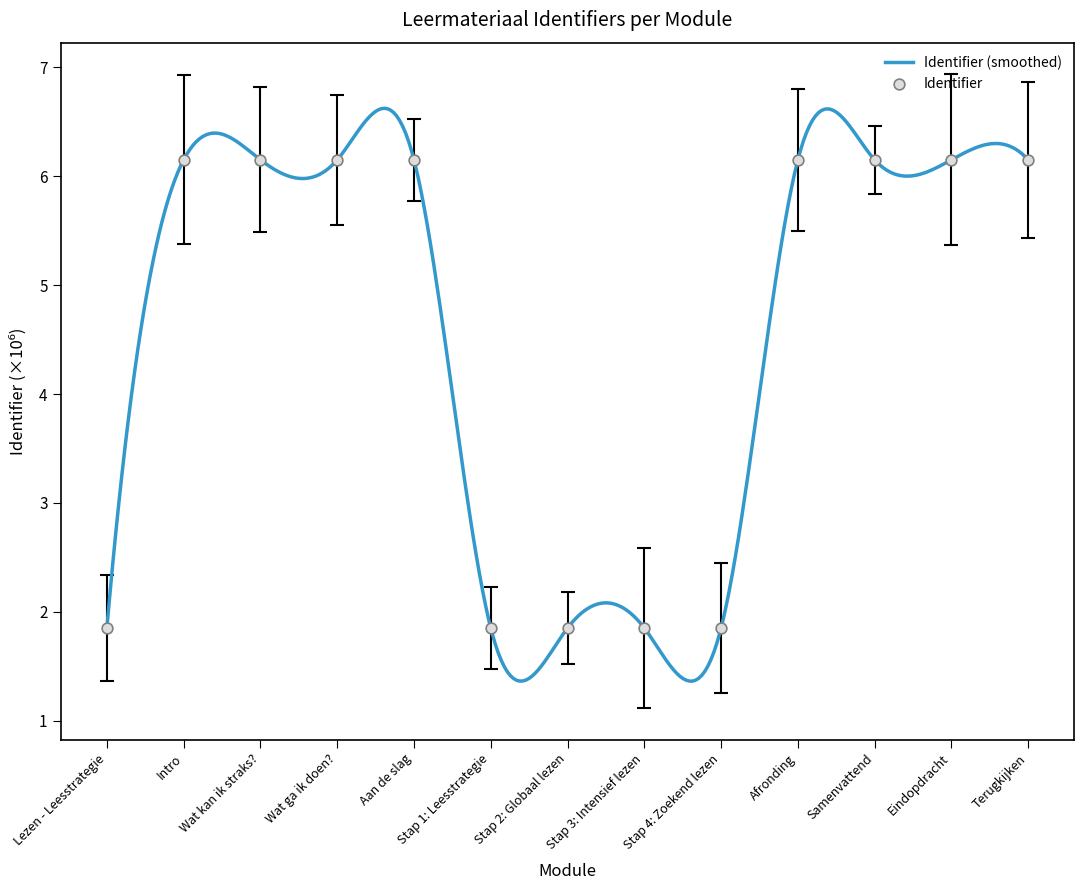

What is the ratio of the value at Aan de slag to the value at Lezen - Leesstrategie?

3.3